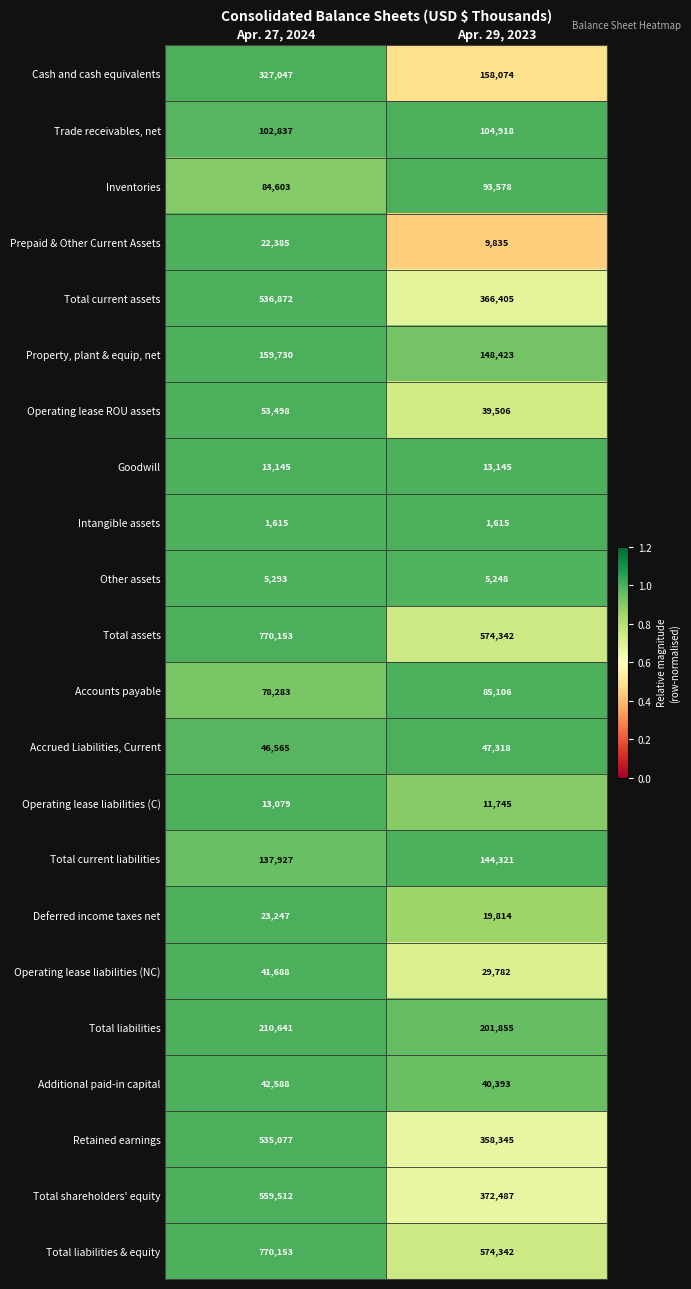

Read the Total liabilities & equity value at Apr. 27, 2024.

770153